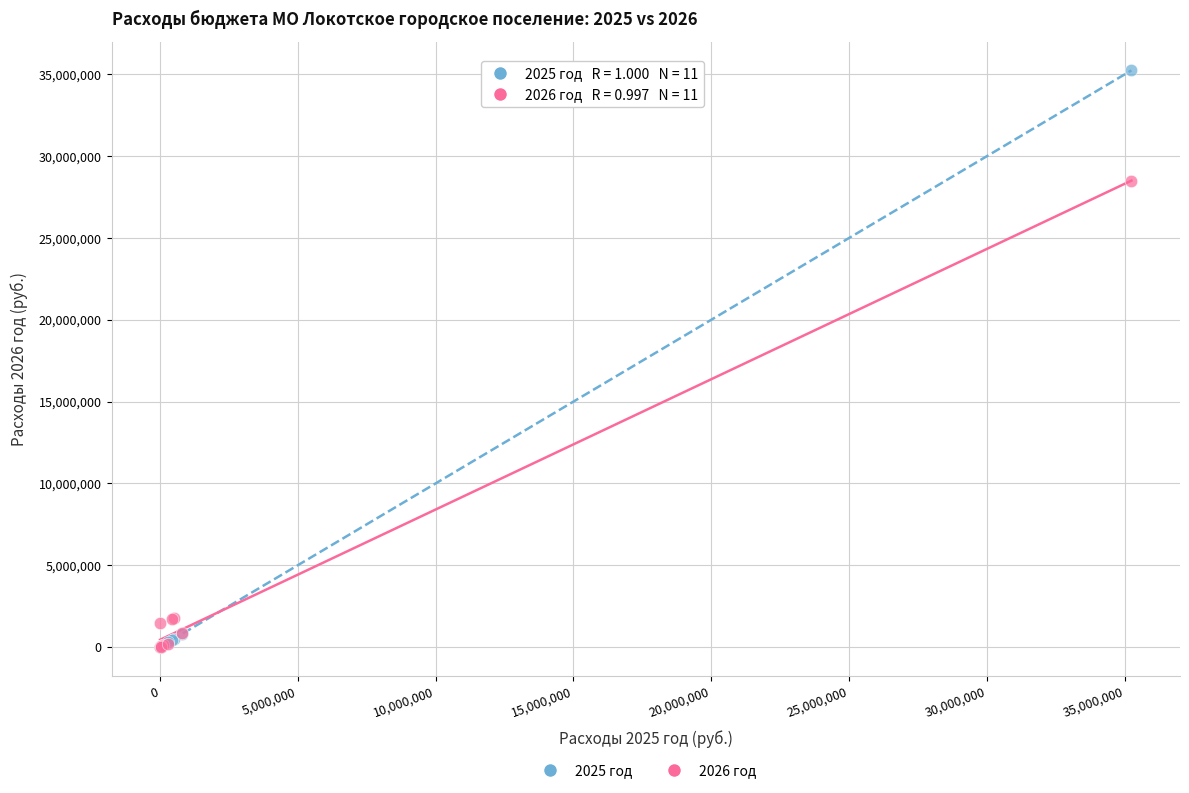

Which series contains the highest Y value?

2025 год